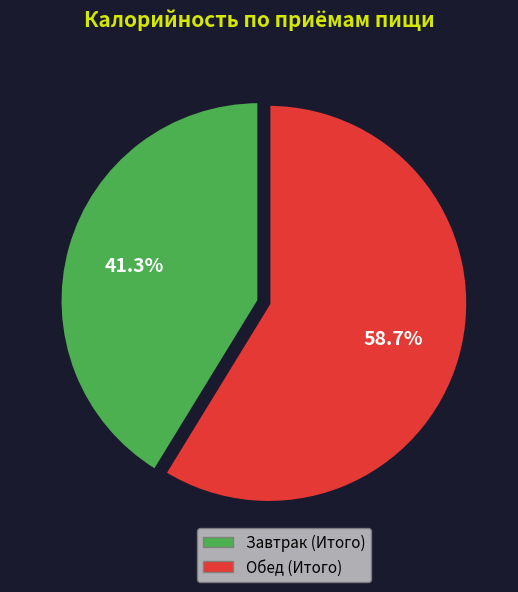

True or false: Обед (Итого) accounts for 68% of the total.

False